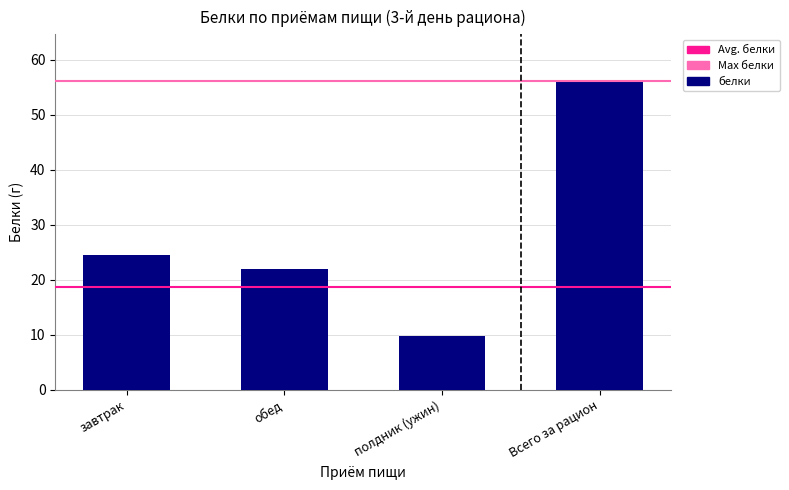

At which category does the chart reach its minimum across all series?

полдник (ужин)